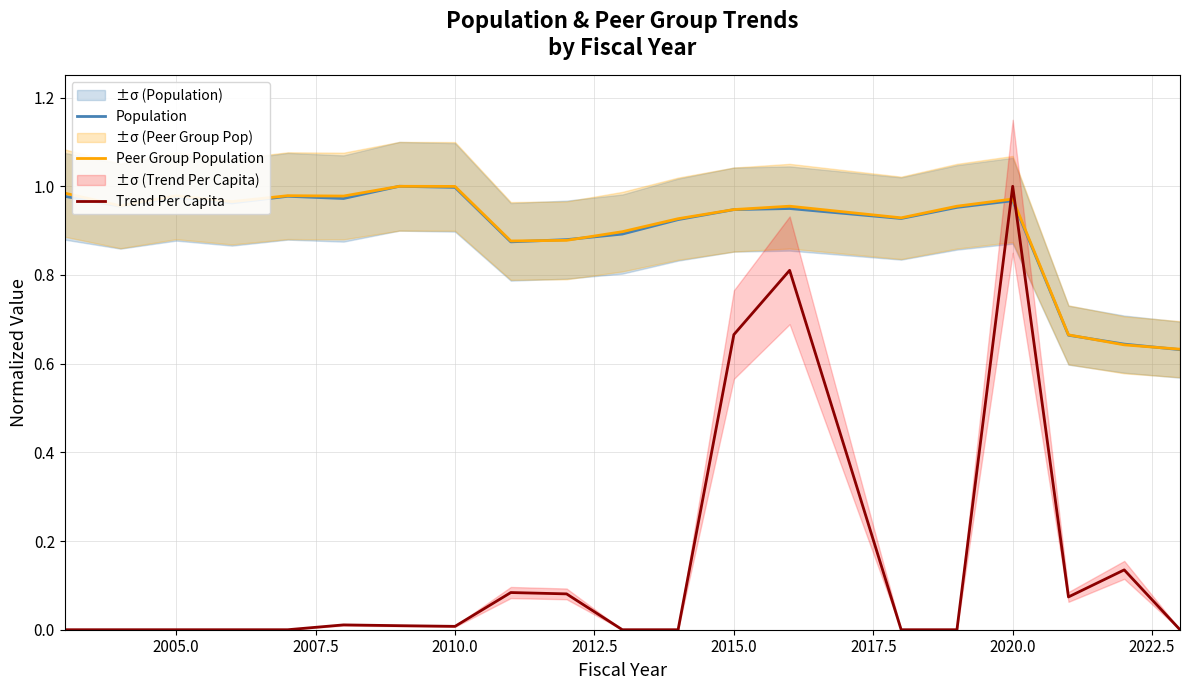

Is it true that Trend Per Capita equals -0.4 at 2005.0?

False